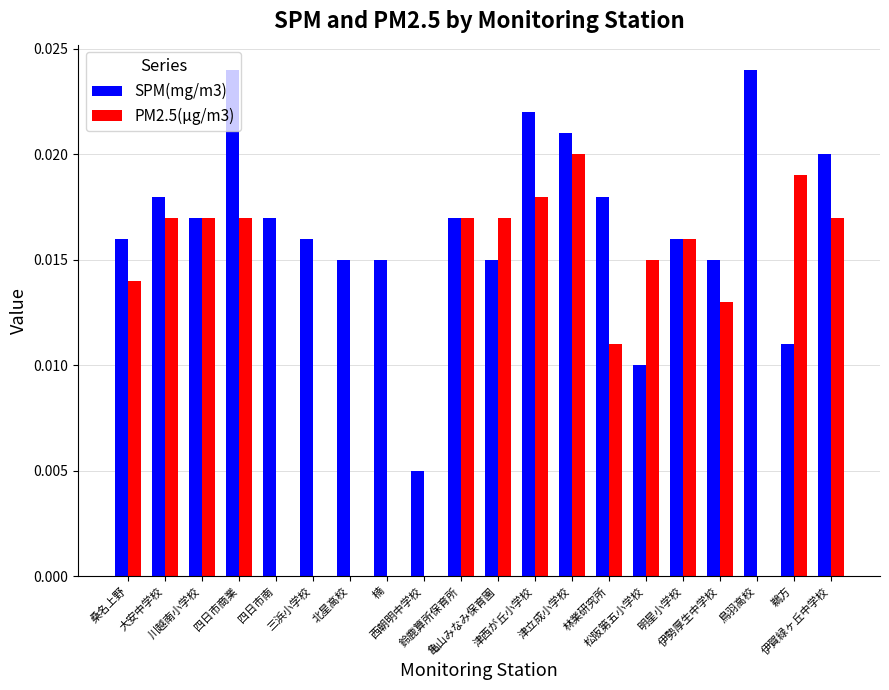

How many groups of bars are there?

20